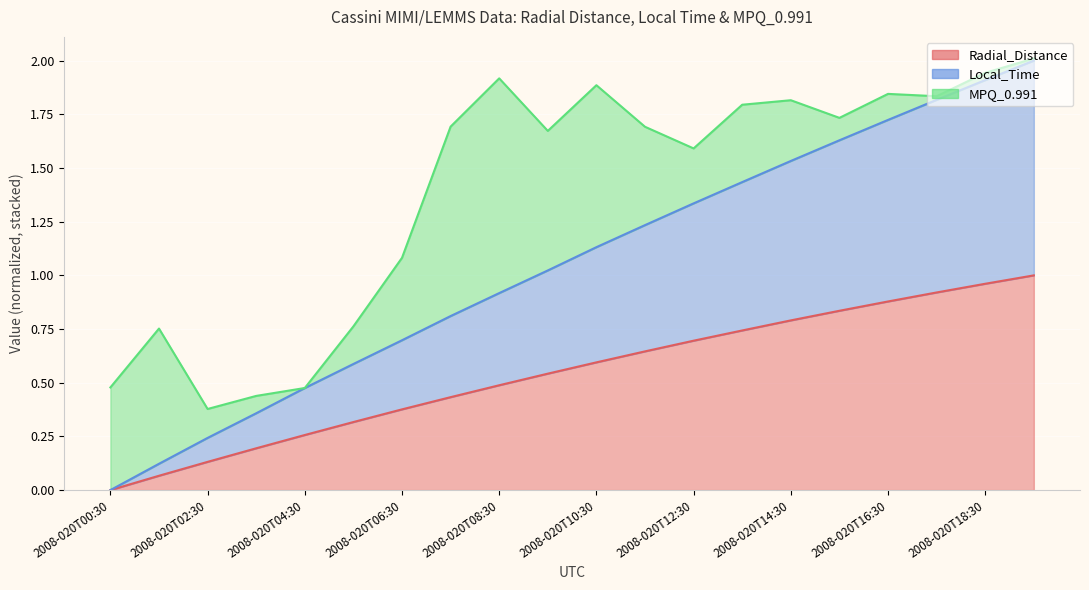

What position from the right is 2008-020T12:30?

8